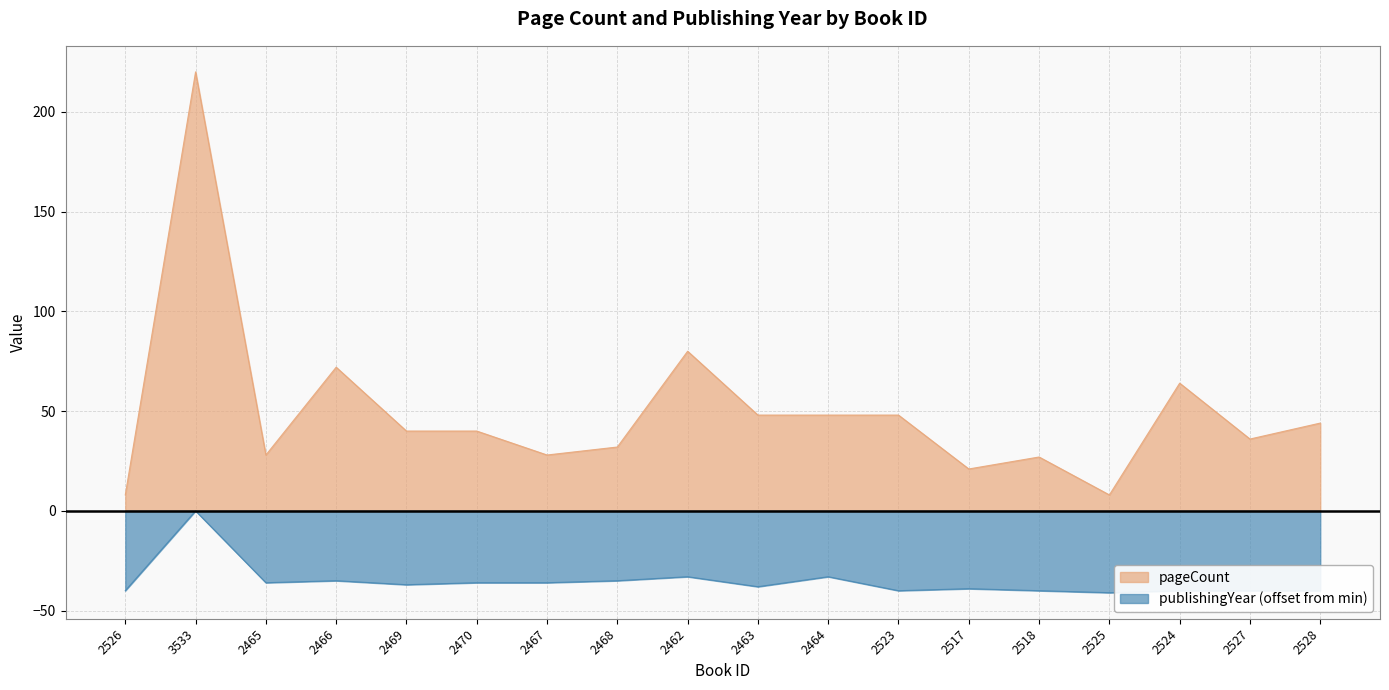

Which category has the highest value across all series?

3533